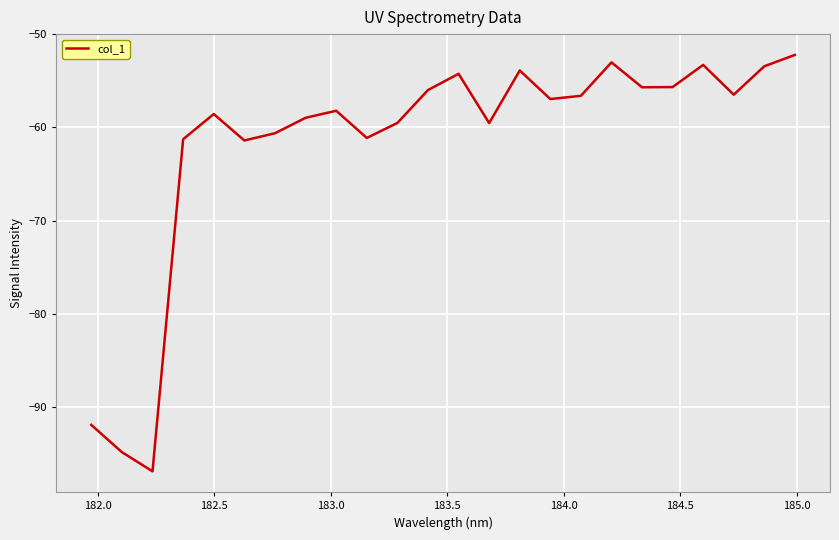

What is the smallest value displayed?

-96.8